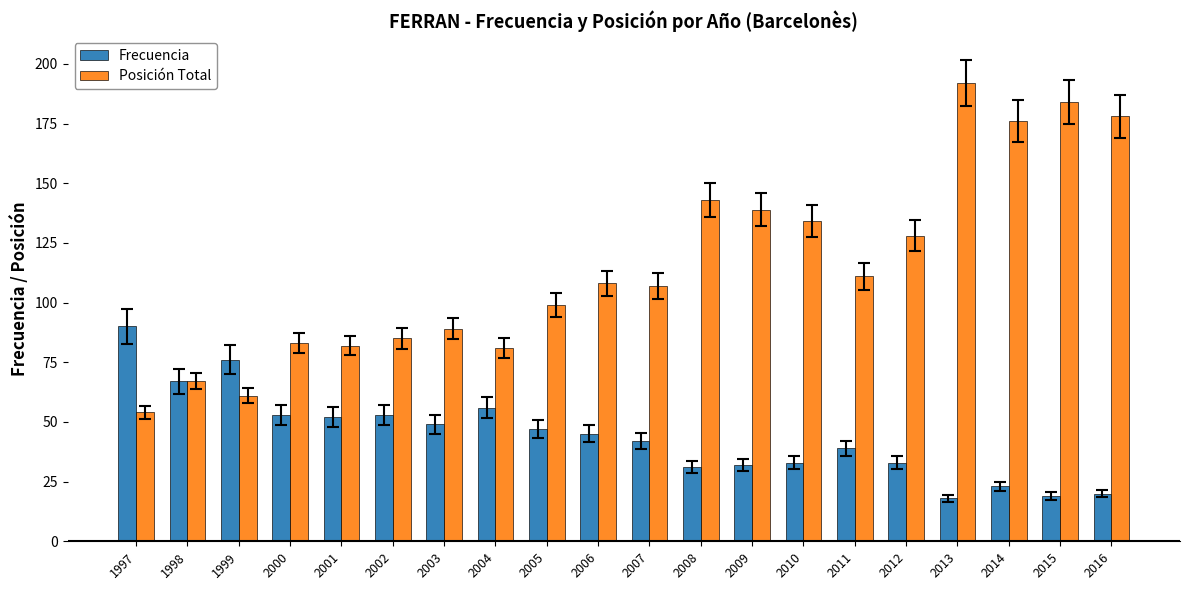

At how many categories does at least one series exceed 44?

20